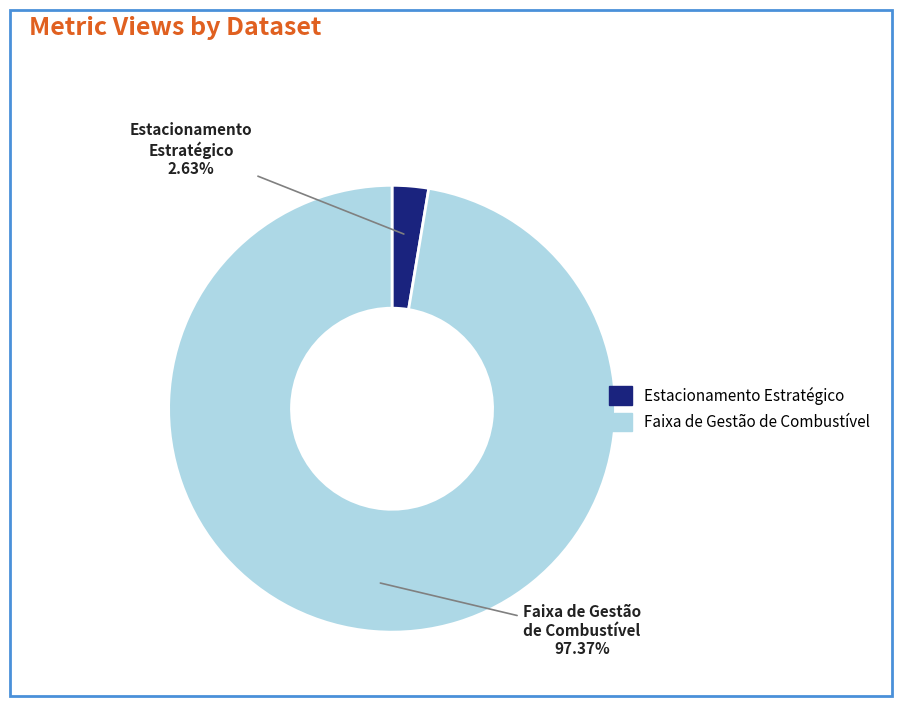

Is it true that Estacionamento Estratégico is 17% of the pie?

False